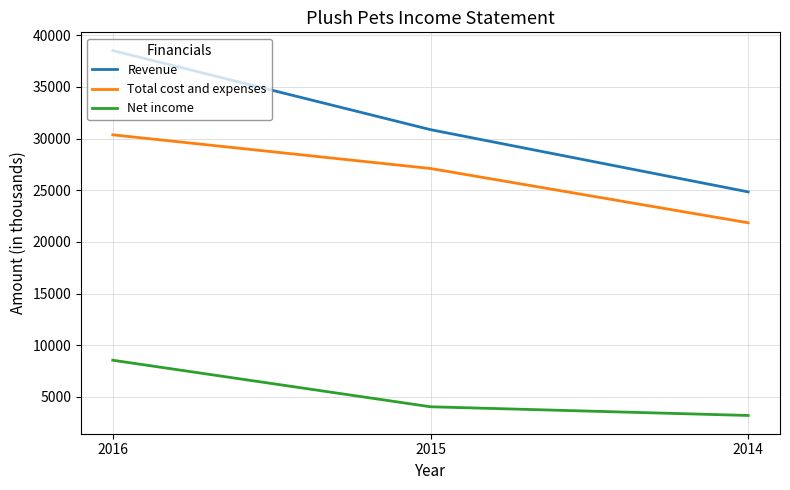

Reading left to right, list all the values displayed in this chart.

Revenue: 2016=38508	2015=30856	2014=24834
Total cost and expenses: 2016=30356	2015=27098	2014=21844
Net income: 2016=8545	2015=4042	2014=3200